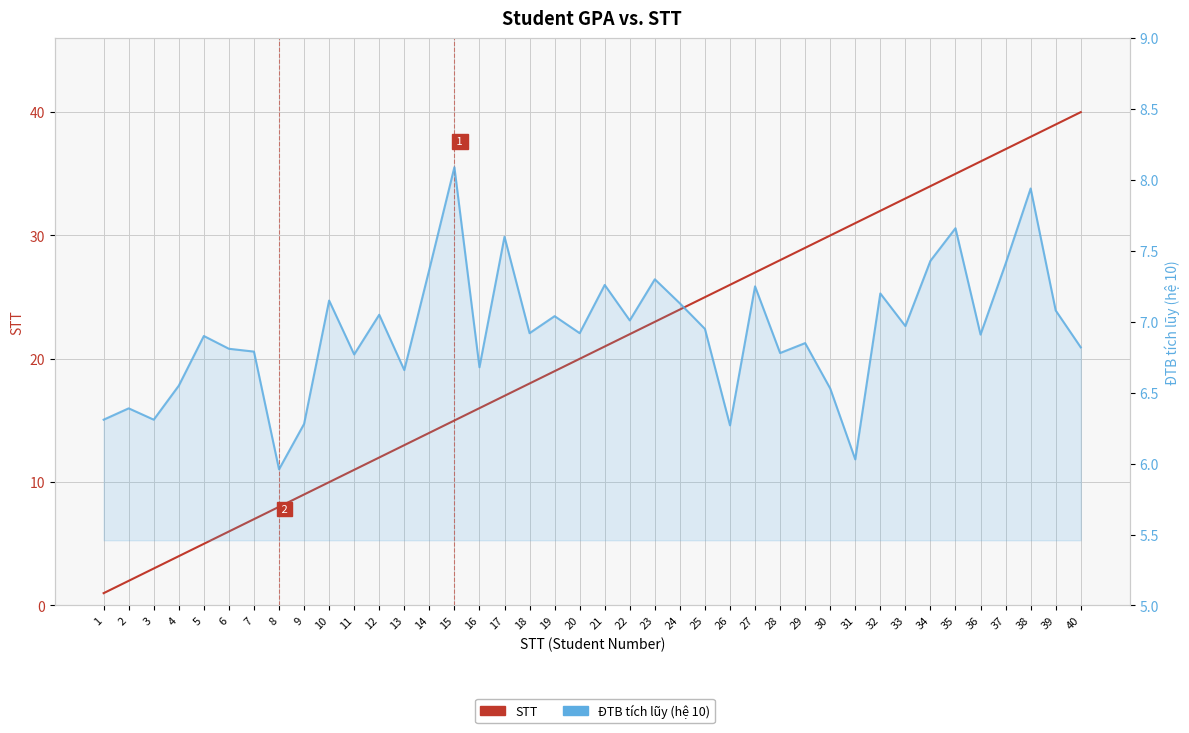

Reading right to left, list all the values displayed in this chart.

STT: 40.0	39.0	38.0	37.0	36.0	35.0	34.0	33.0	32.0	31.0	30.0	29.0	28.0	27.0	26.0	25.0	24.0	23.0	22.0	21.0	20.0	19.0	18.0	17.0	16.0	15.0	14.0	13.0	12.0	11.0	10.0	9.0	8.0	7.0	6.0	5.0	4.0	3.0	2.0	1.0
ĐTB tích lũy (hệ 10): 6.8	7.1	7.9	7.4	6.9	7.7	7.4	7.0	7.2	6.0	6.5	6.8	6.8	7.2	6.3	7.0	7.1	7.3	7.0	7.3	6.9	7.0	6.9	7.6	6.7	8.1	7.4	6.7	7.0	6.8	7.2	6.3	6.0	6.8	6.8	6.9	6.5	6.3	6.4	6.3